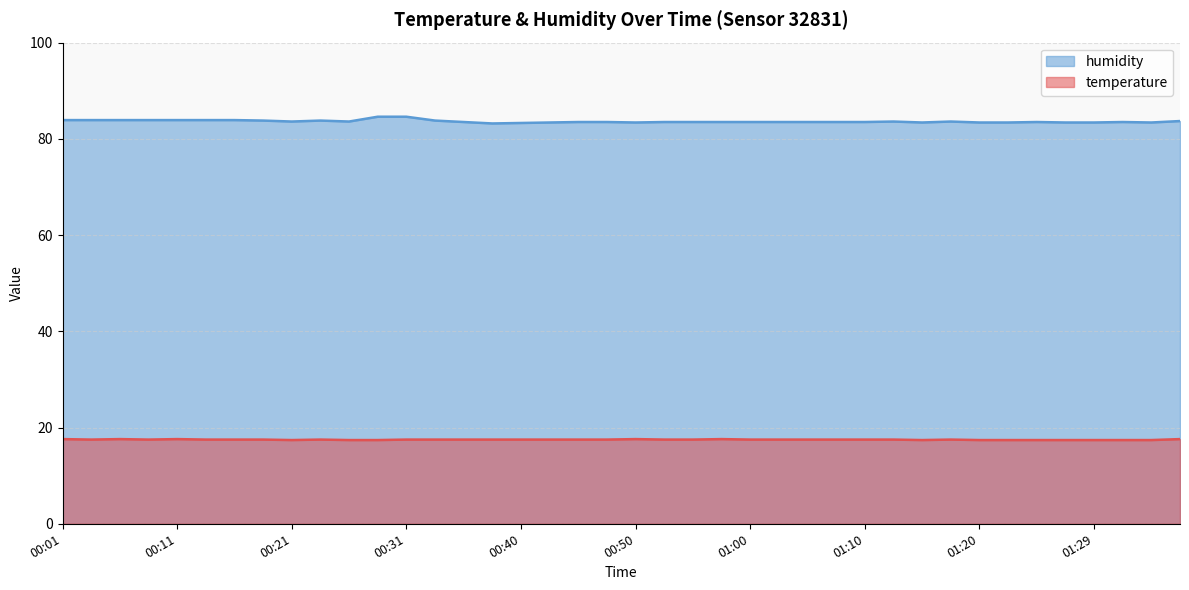

What is the smallest value displayed?

17.4